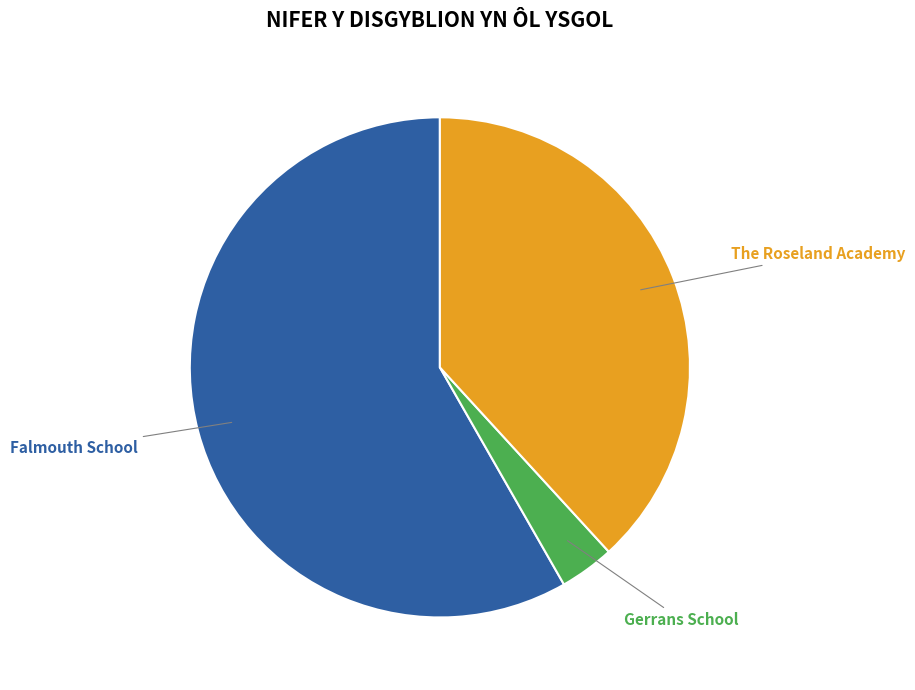

How many slices are in this pie chart?

3